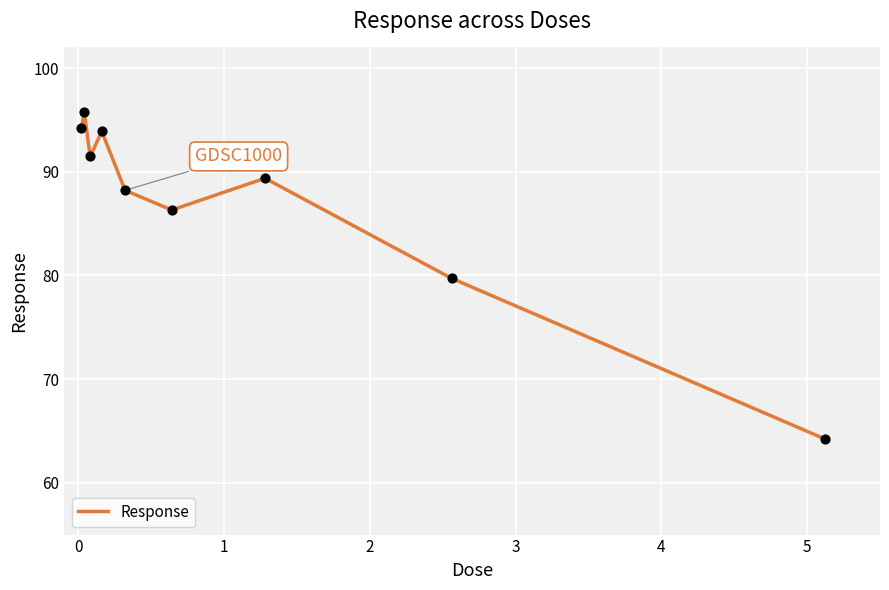

What is the greatest value displayed?

95.7